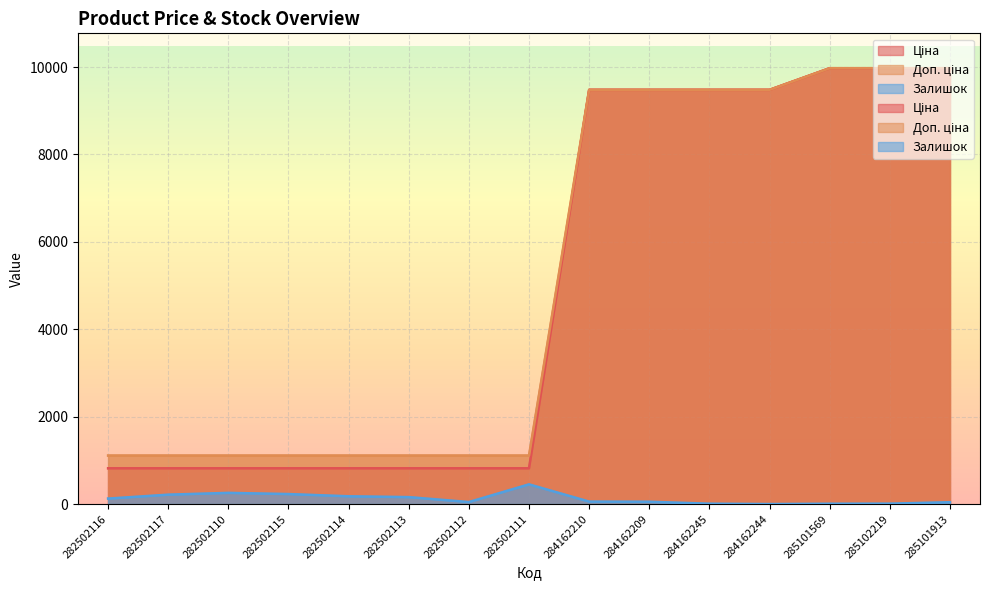

Reading right to left, list all the values displayed in this chart.

Ціна: 9975.0	9975.0	9975.0	9480.1	9480.1	9480.1	9480.1	818.5	818.5	818.5	818.5	818.5	818.5	818.5	818.5
Доп. ціна: 9975.0	9975.0	9975.0	9480.1	9480.1	9480.1	9480.1	1109.2	1109.2	1109.2	1109.2	1109.2	1109.2	1109.2	1109.2
Залишок: 42.0	9.0	7.0	0.0	8.0	53.0	56.0	451.0	46.0	159.0	178.0	229.0	256.0	215.0	125.0